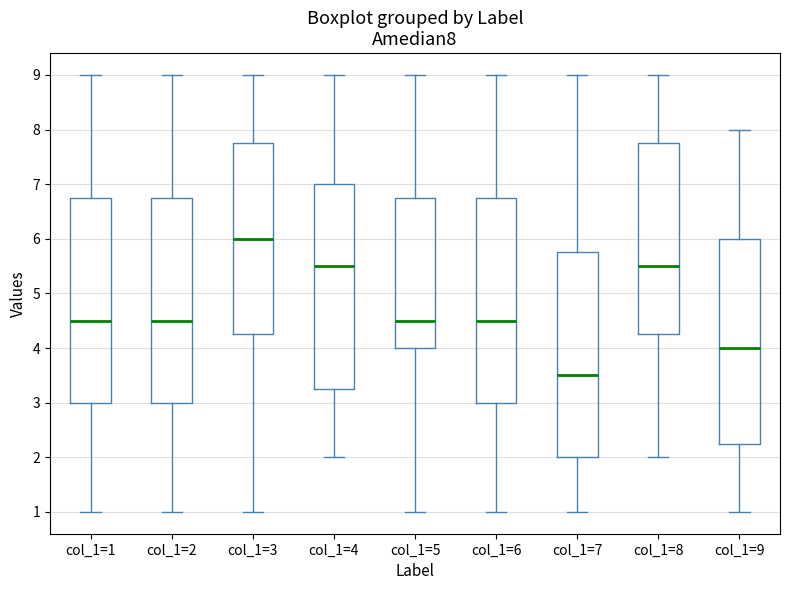

Reading left to right, read every box against the y-axis: the position of its median line, the range the box covers, and the ends of its whiskers. The values are not printed on the chart, so give them approximately, as read against the axis.

col_1=1: median 4.5, box 3.0 to 6.8, whiskers 1.0 to 9.0
col_1=2: median 4.5, box 3.0 to 6.8, whiskers 1.0 to 9.0
col_1=3: median 6.0, box 4.3 to 7.8, whiskers 1.0 to 9.0
col_1=4: median 5.5, box 3.3 to 7.0, whiskers 2.0 to 9.0
col_1=5: median 4.5, box 4.0 to 6.8, whiskers 1.0 to 9.0
col_1=6: median 4.5, box 3.0 to 6.8, whiskers 1.0 to 9.0
col_1=7: median 3.5, box 2.0 to 5.8, whiskers 1.0 to 9.0
col_1=8: median 5.5, box 4.3 to 7.8, whiskers 2.0 to 9.0
col_1=9: median 4.0, box 2.3 to 6.0, whiskers 1.0 to 8.0